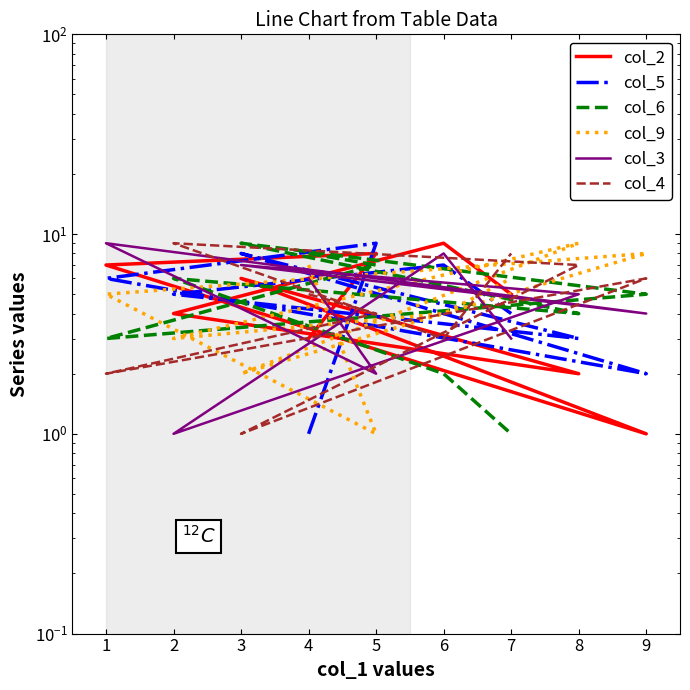

What is the minimum value shown in the chart?

1